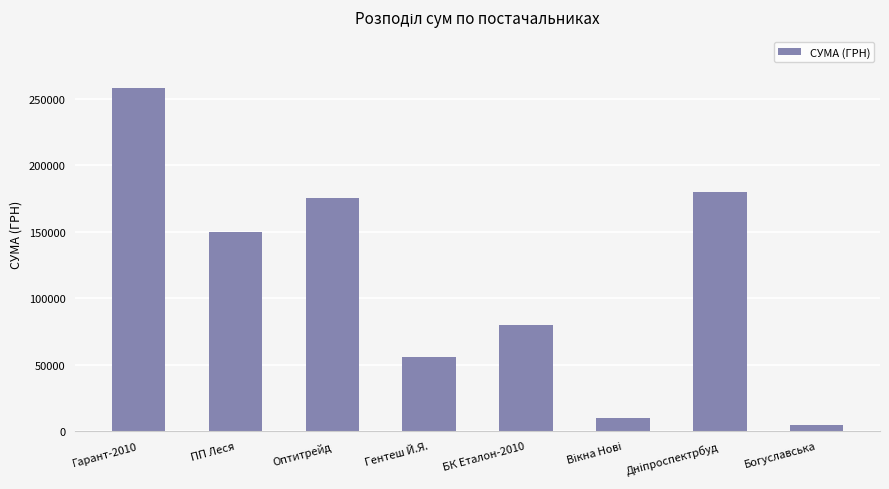

At which label does the data first exceed 149863?

Гарант-2010